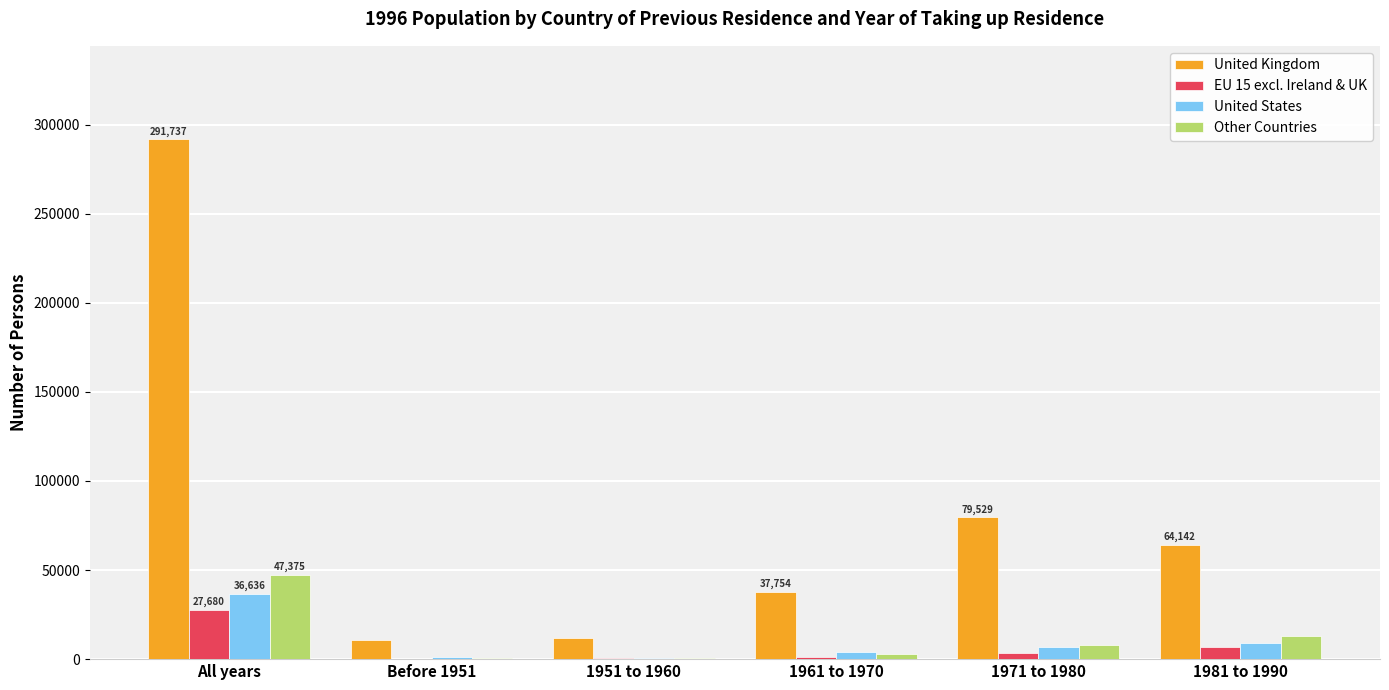

What is the highest value of the United States series?

36636